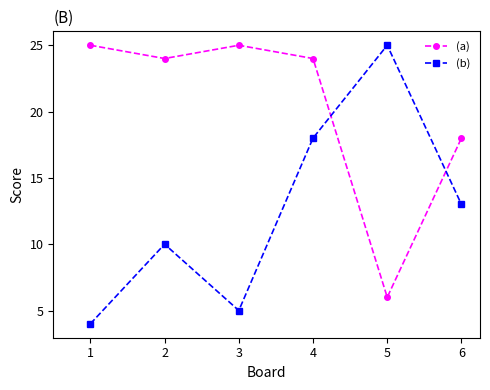

Is the value of (b) at 2 greater than the value of (a) at 3?

No